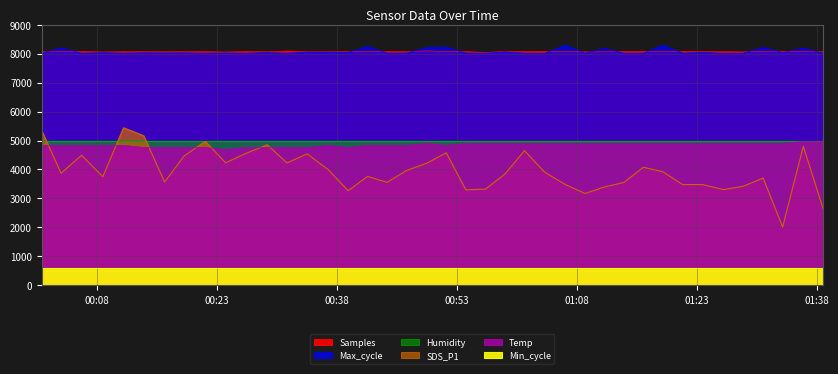

What is the smallest value displayed?

2010.0